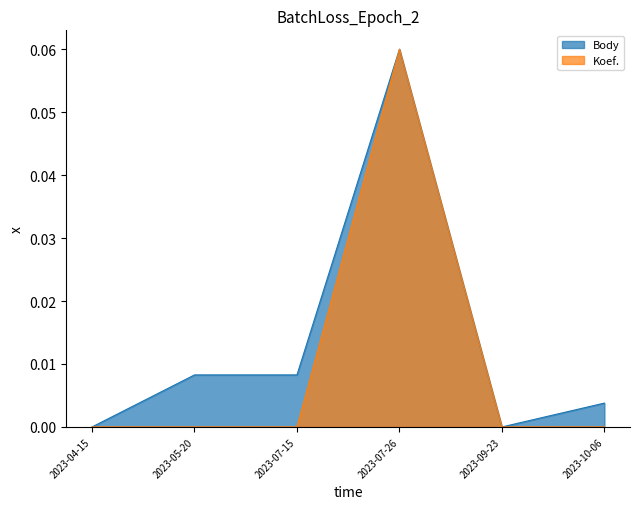

Does the chart display data point markers on the line(s)?

No